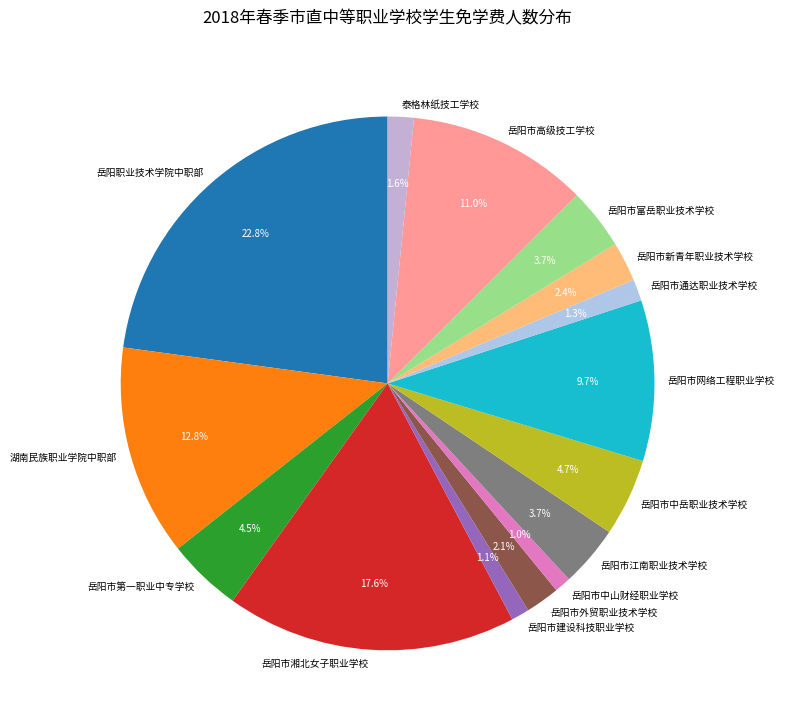

Which category has the biggest portion of the pie?

岳阳职业技术学院中职部